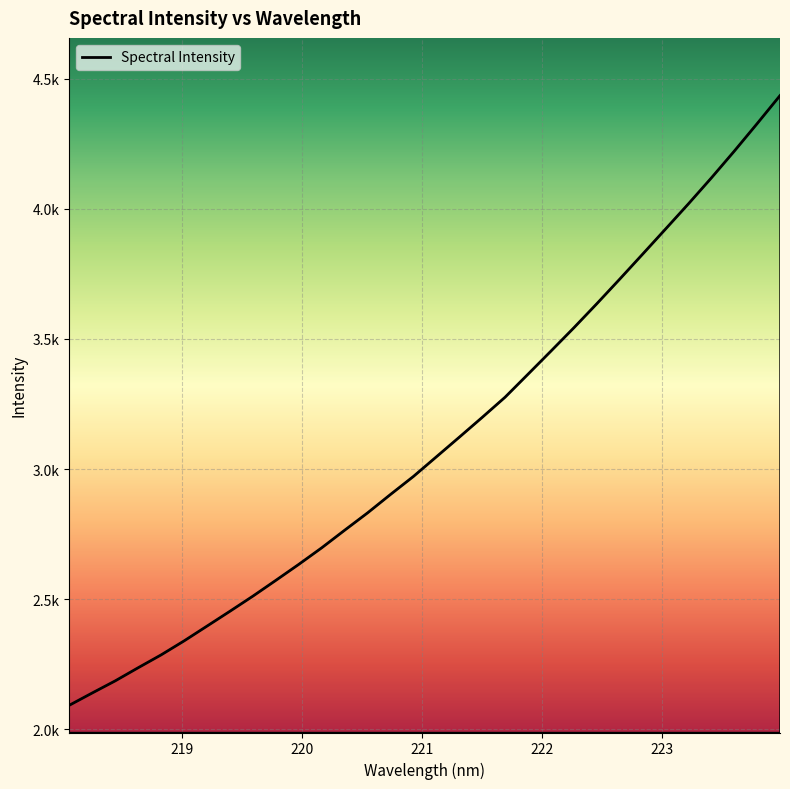

Does the chart display data point markers on the line(s)?

No